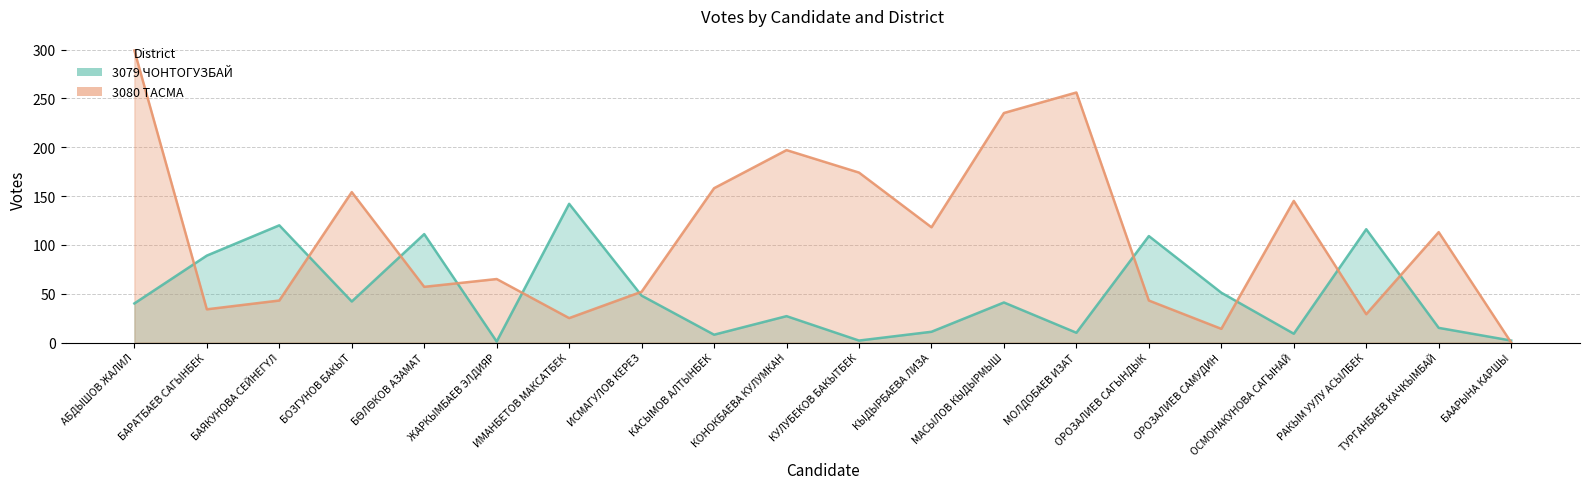

List the labels in order of 3079 ЧОНТОГУЗБАЙ value, largest first.

ИМАНБЕТОВ МАКСАТБЕК, БАЯКУНОВА СЕЙНЕГҮЛ, РАКЫМ УУЛУ АСЫЛБЕК, БӨЛӨКОВ АЗАМАТ, ОРОЗАЛИЕВ САГЫНДЫК, БАРАТБАЕВ САГЫНБЕК, ОРОЗАЛИЕВ САМУДИН, ИСМАГУЛОВ КЕРЕЗ, БОЗГУНОВ БАКЫТ, МАСЫЛОВ КЫДЫРМЫШ, АБДЫШОВ ЖАЛИЛ, КОНОКБАЕВА КУЛУМКАН, ТУРГАНБАЕВ КАЧКЫМБАЙ, КЫДЫРБАЕВА ЛИЗА, МОЛДОБАЕВ ИЗАТ, ОСМОНАКУНОВА САГЫНАЙ, КАСЫМОВ АЛТЫНБЕК, КУЛУБЕКОВ БАКЫТБЕК, БААРЫНА КАРШЫ, ЖАРКЫМБАЕВ ЭЛДИЯР